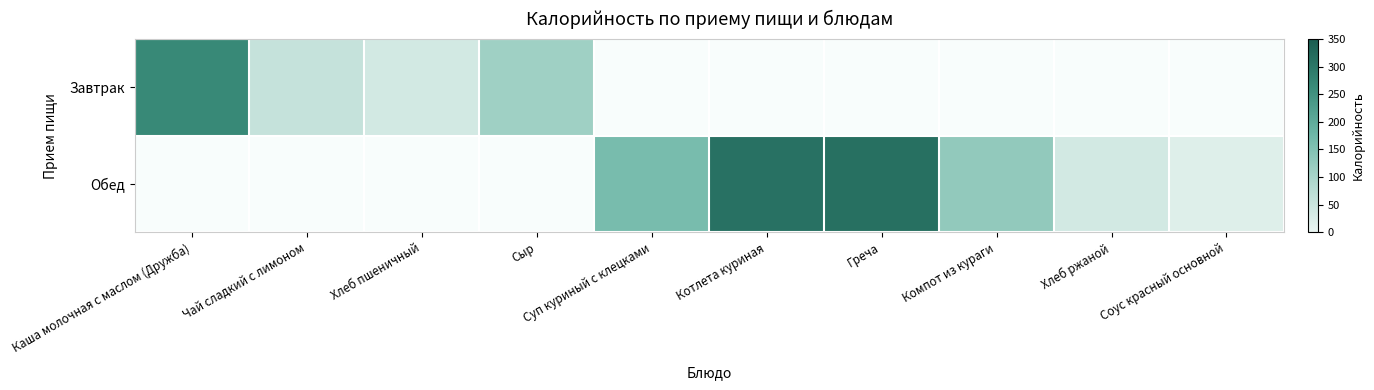

What is the maximum value for Завтрак?

266.8